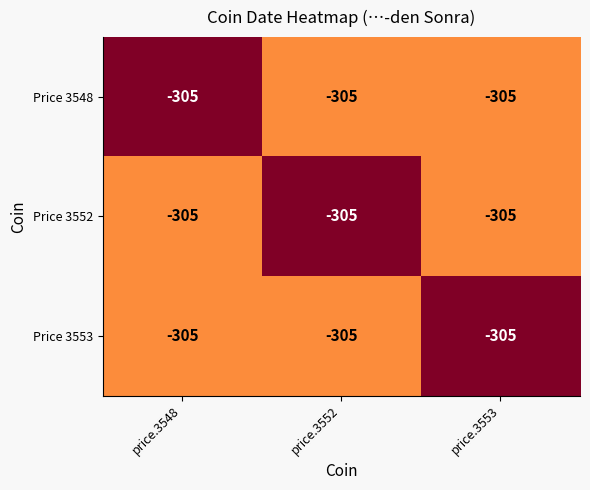

Rank the series by their maximum value, from lowest to highest.

Price 3548, Price 3552, Price 3553